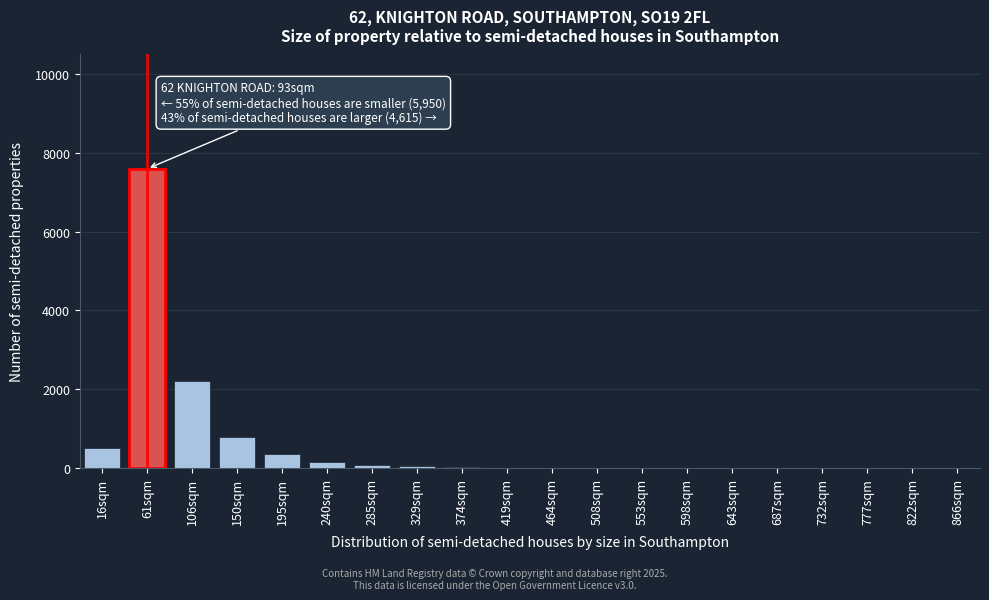

Which has a higher value, 106sqm or 150sqm?

106sqm